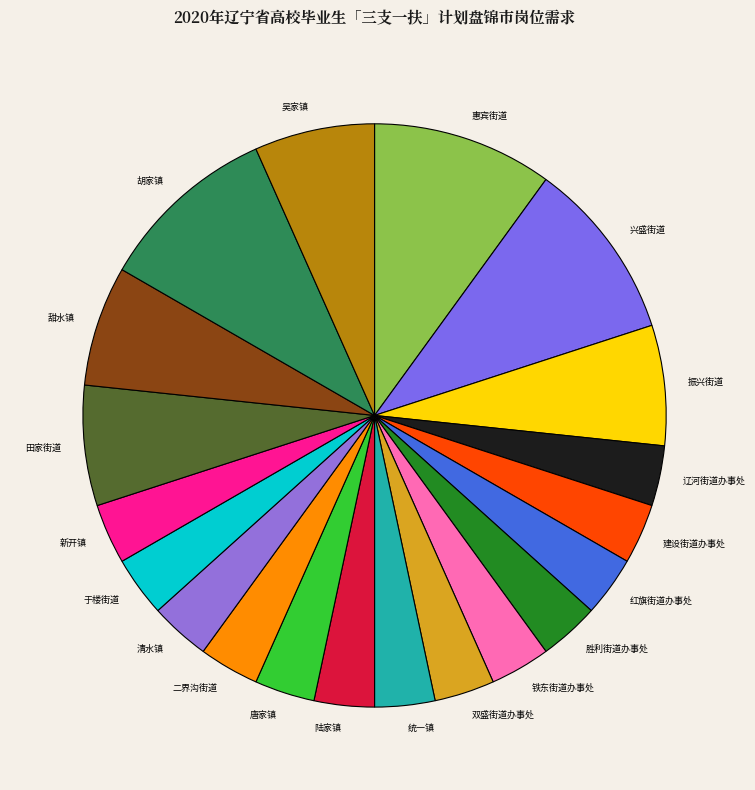

Is it true that 振兴街道 is 21% of the pie?

False